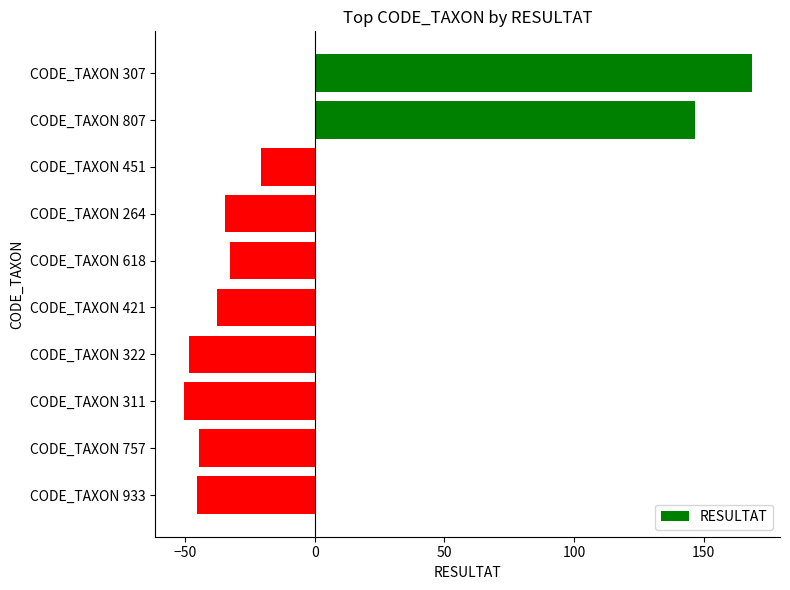

What is the sum of the values at CODE_TAXON 264 and CODE_TAXON 451?

-55.2